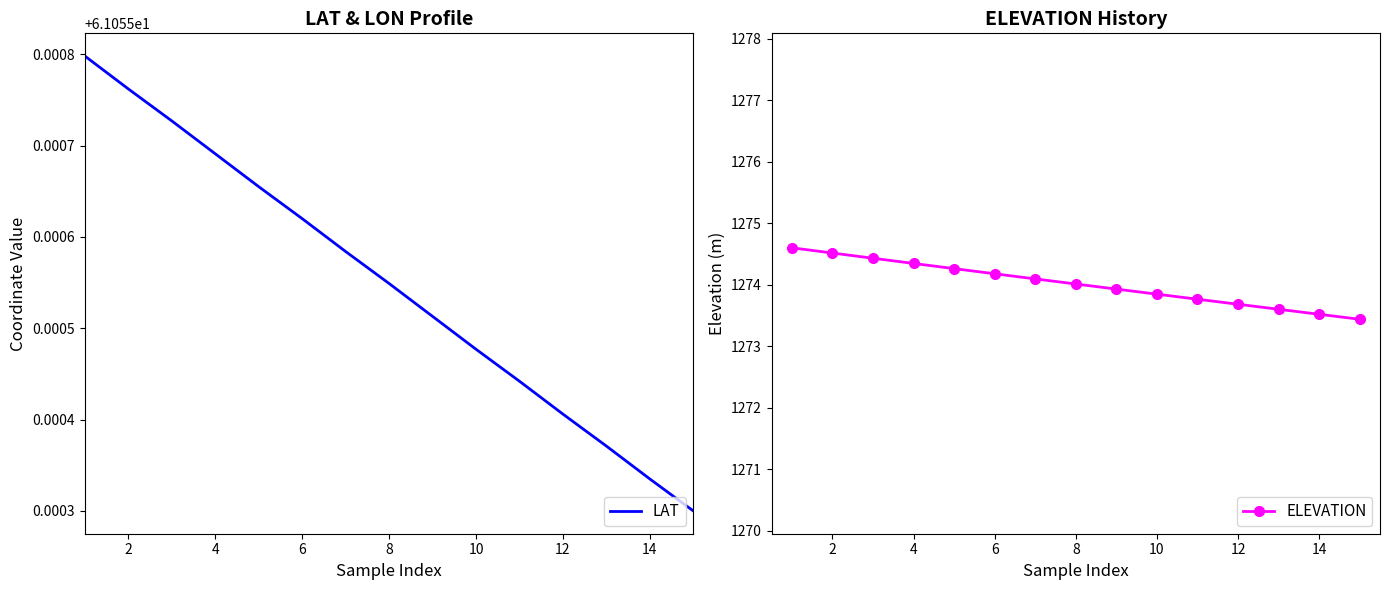

The value of LAT at 2 is 99.4. True or false?

False